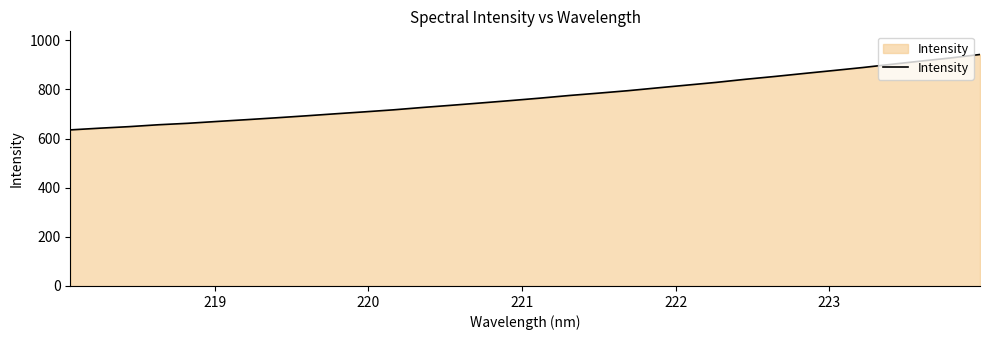

What is the smallest value displayed?

635.2